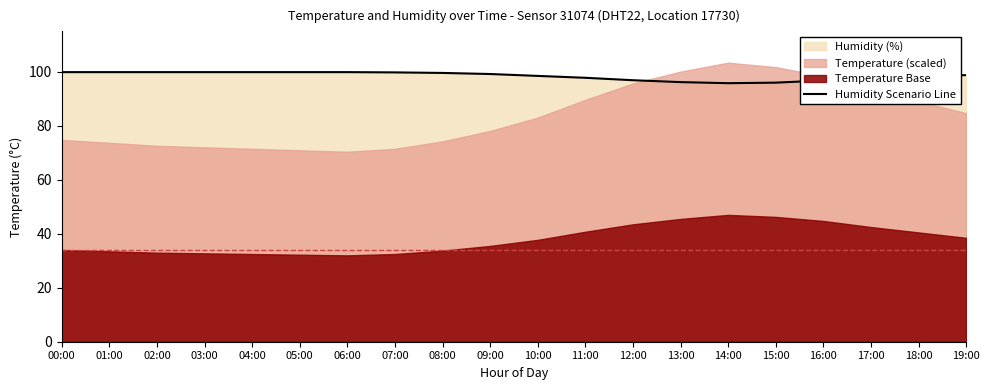

How many data points does each series have?

20